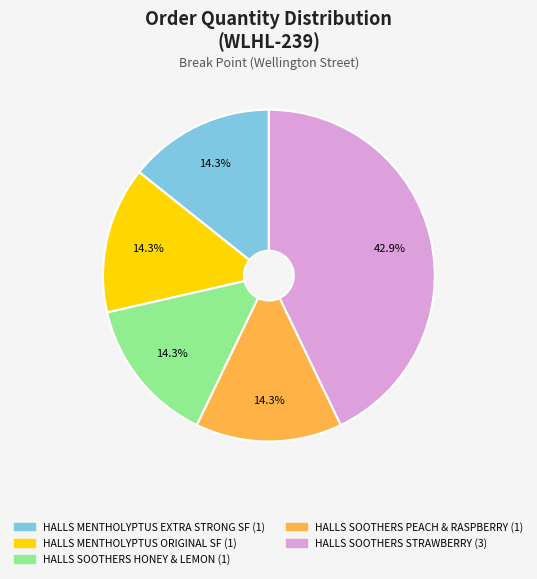

Count the number of slices in the pie.

5